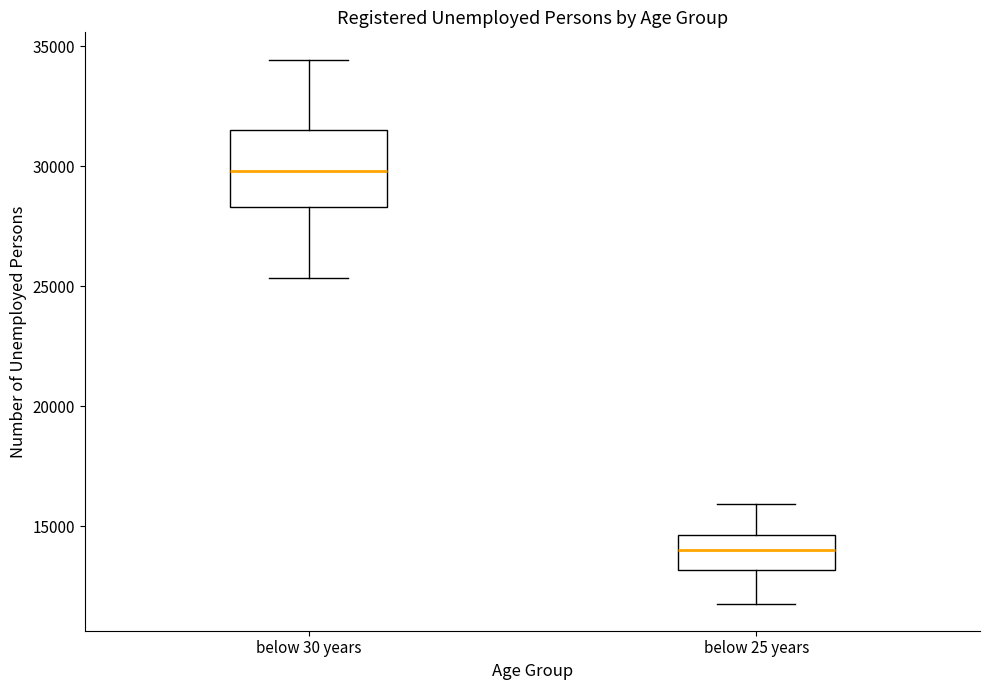

Which box's median line is the lowest?

below 25 years